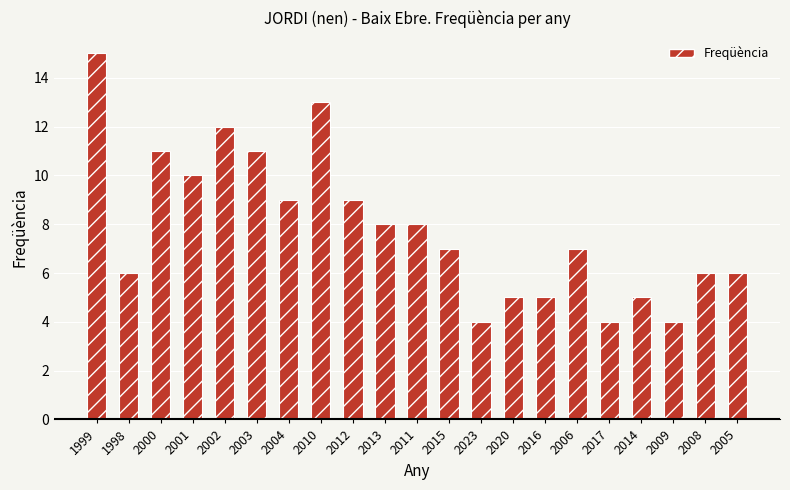

At which category does the chart reach its peak across all series?

1999